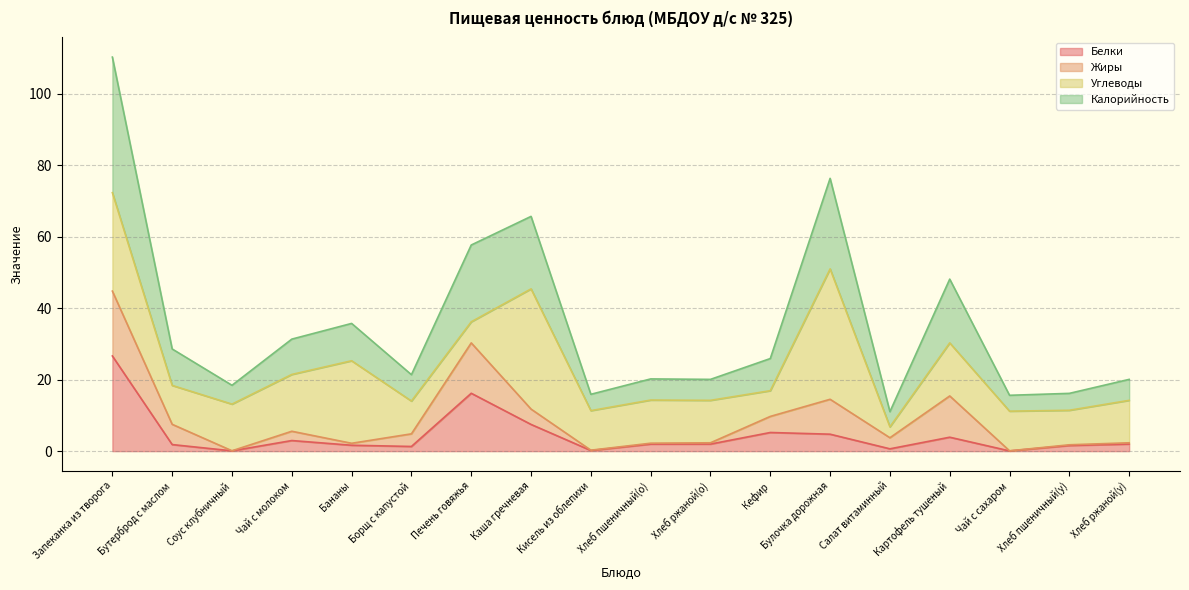

Does the chart have visible grid lines?

Yes